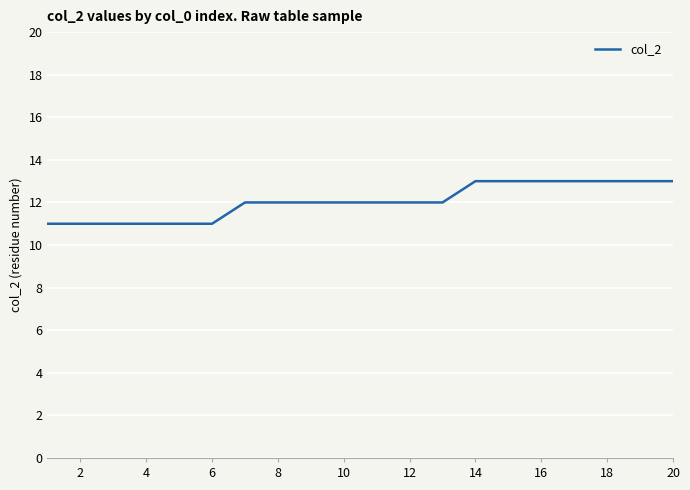

What is the maximum value shown in the chart?

13